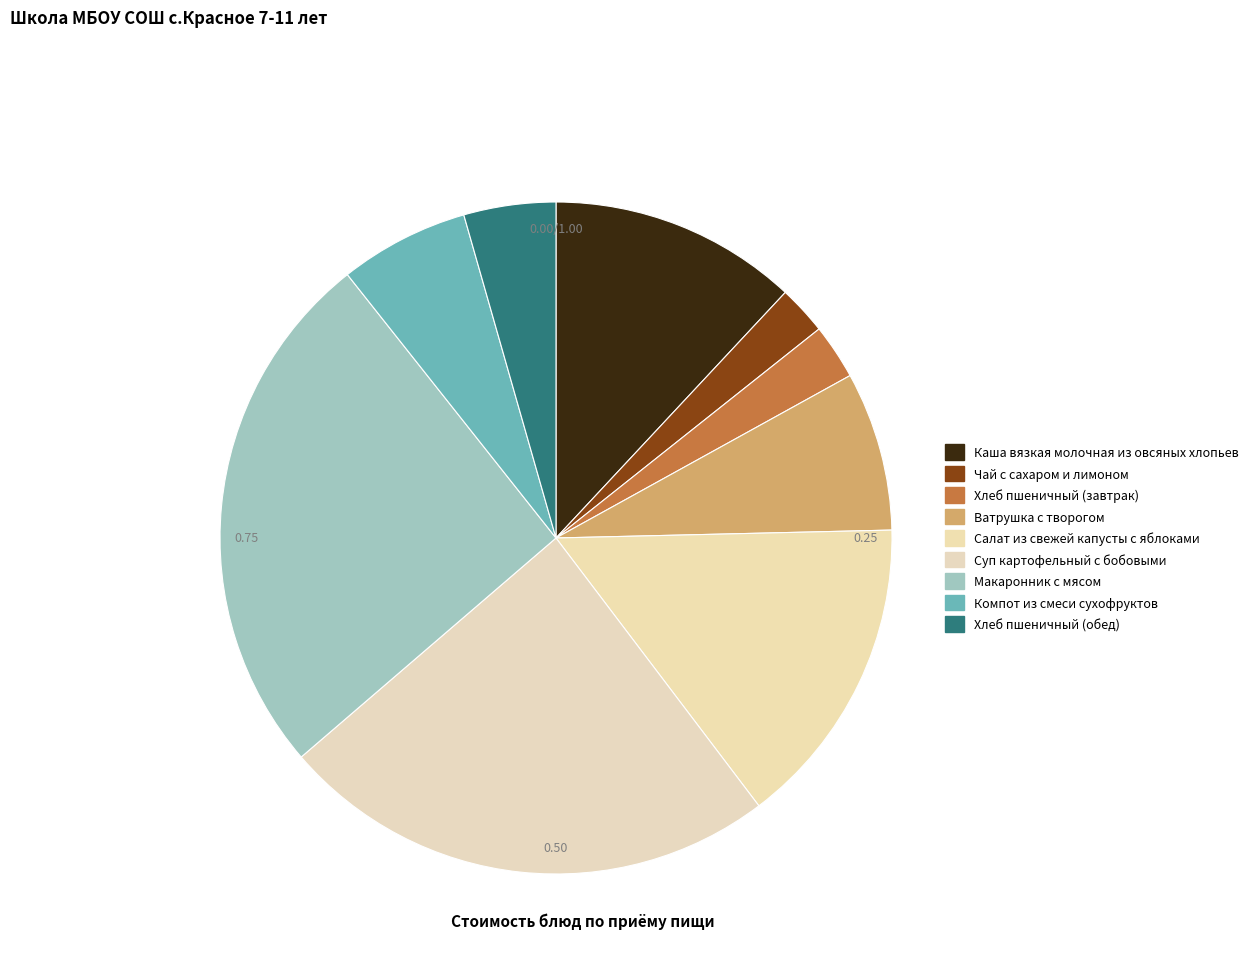

What percentage is the Хлеб пшеничный (завтрак) slice, to the nearest percent?

3%